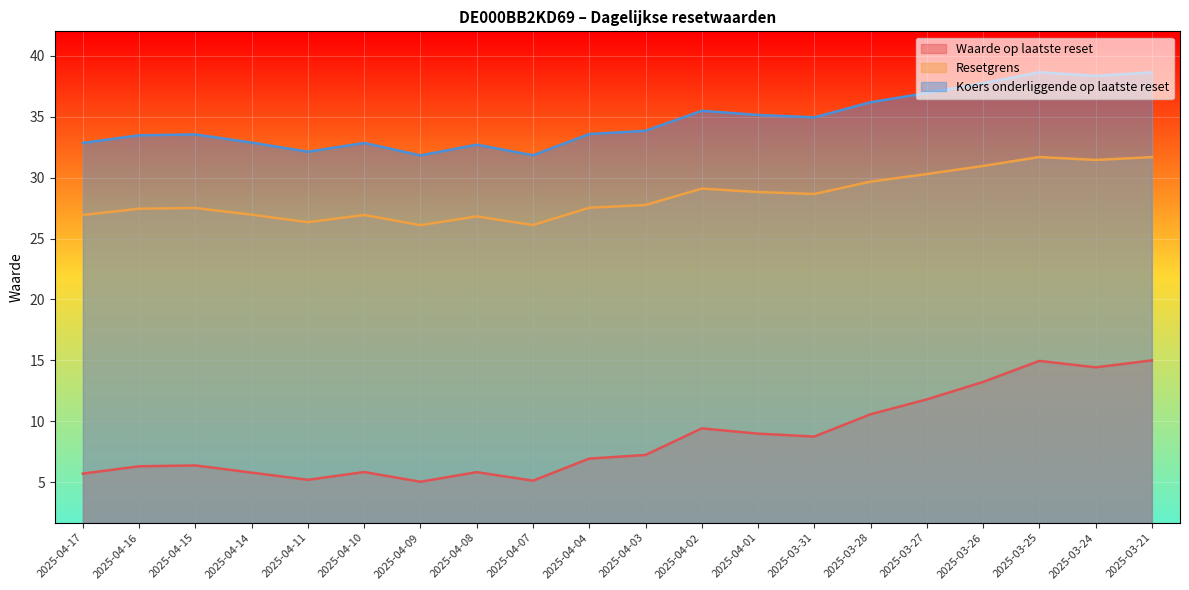

What is the maximum value for Koers onderliggende op laatste reset?

38.6